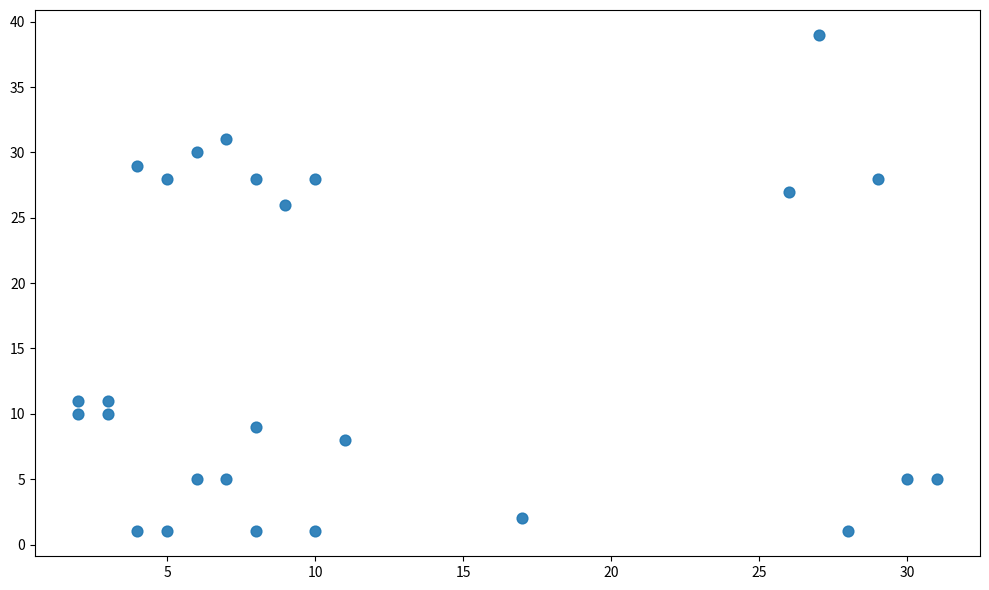

What is the range of X values (max minus min)?

29